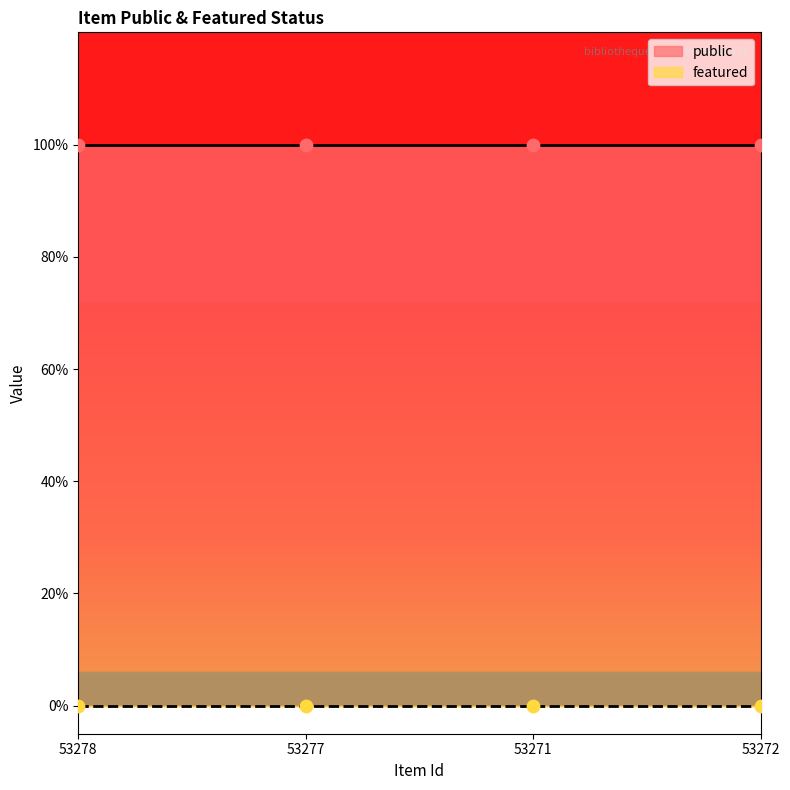

Which series contains the lowest Y value?

featured